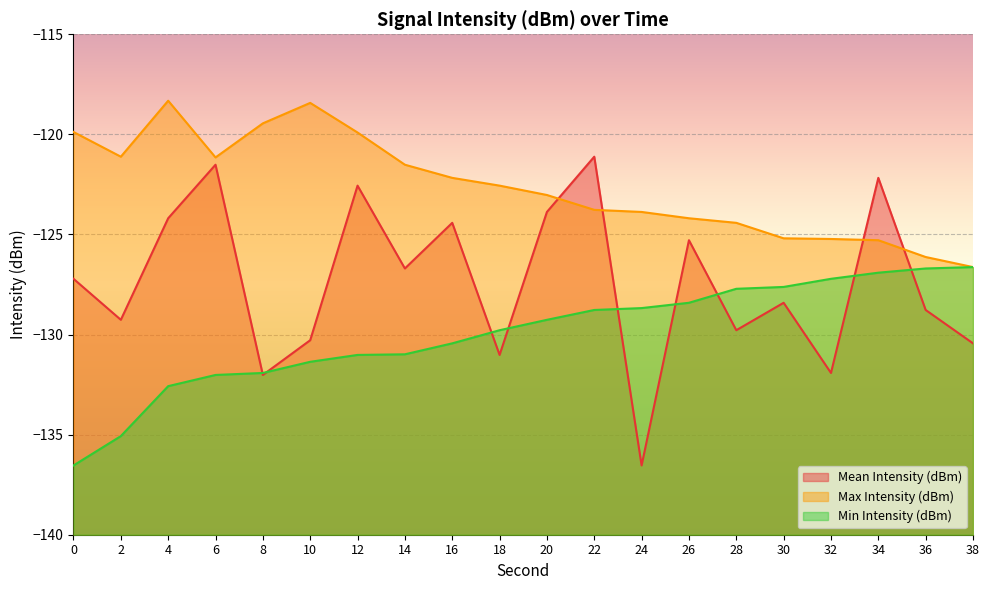

How many distinct data groups are displayed?

3